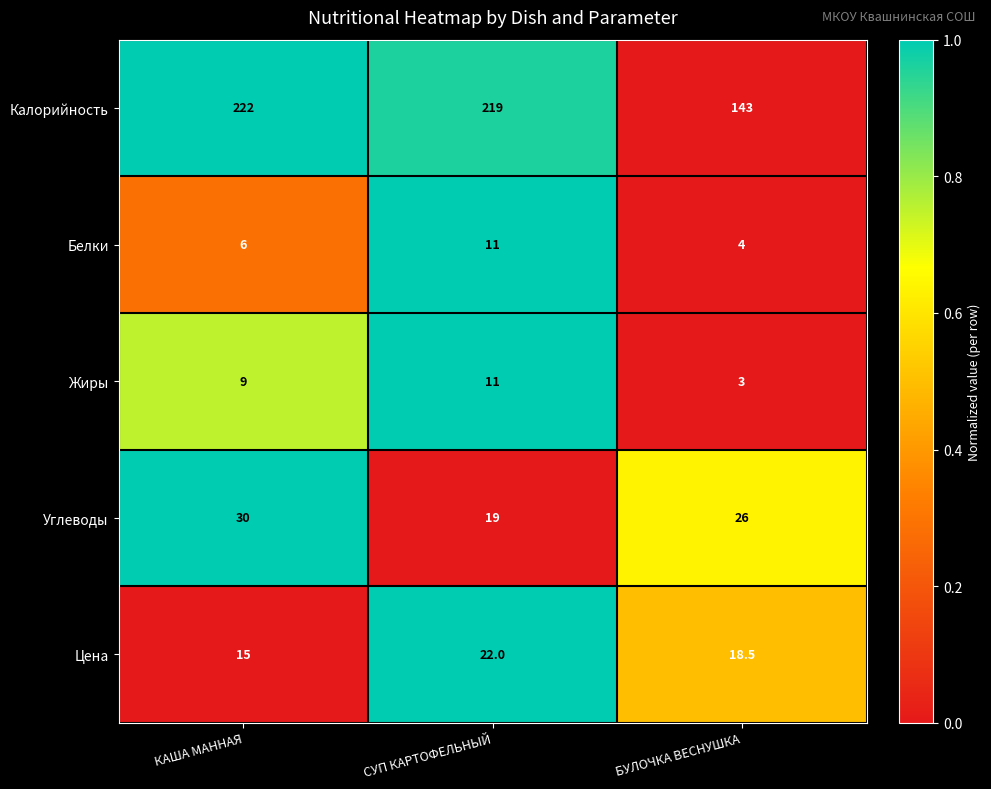

What is the minimum value for Жиры?

3.0